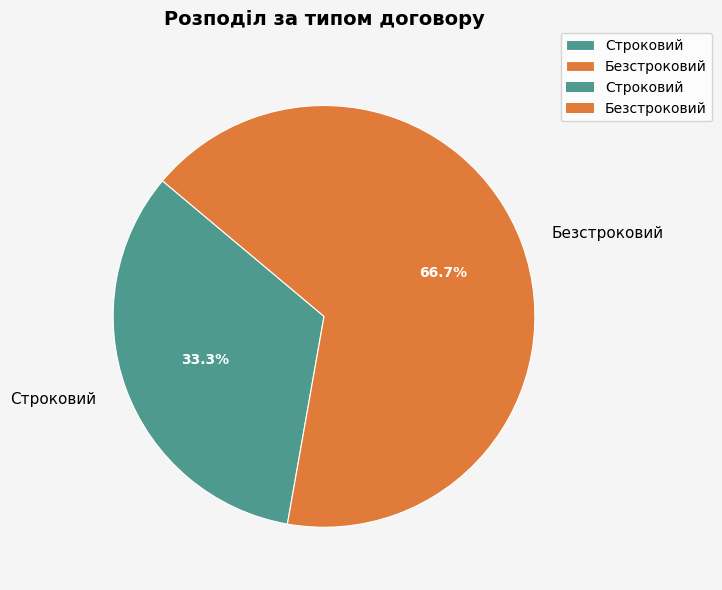

What percentage is the Безстроковий slice, to the nearest percent?

67%